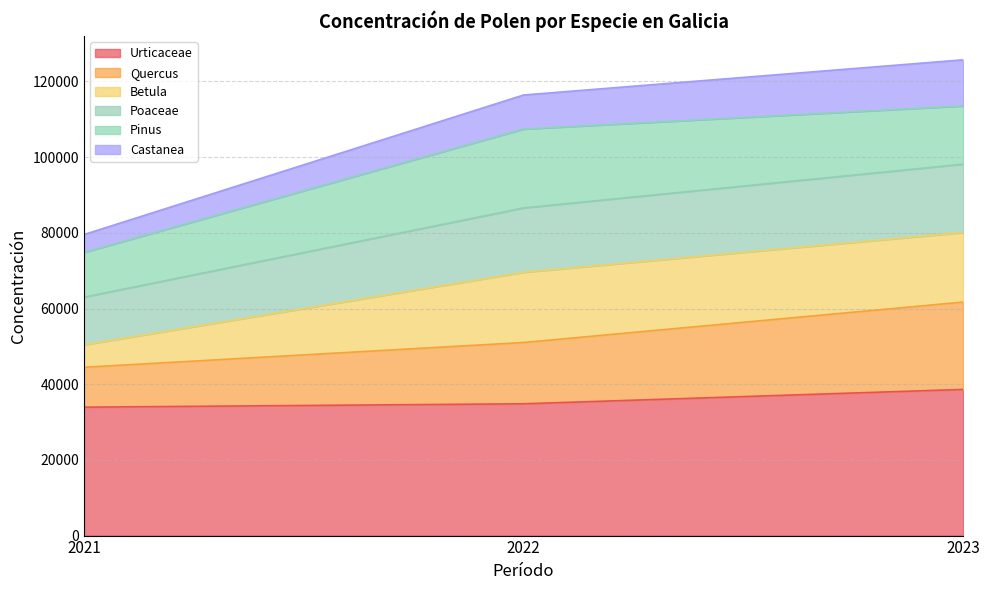

What is the maximum value for Urticaceae?

38628